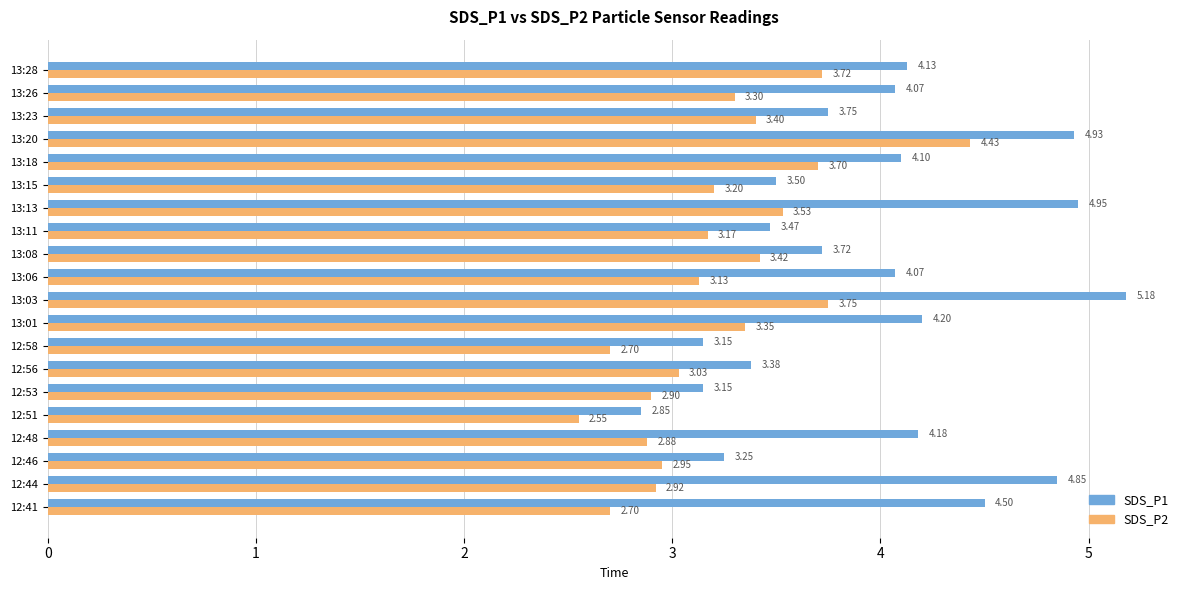

At how many categories does at least one series exceed 4?

11